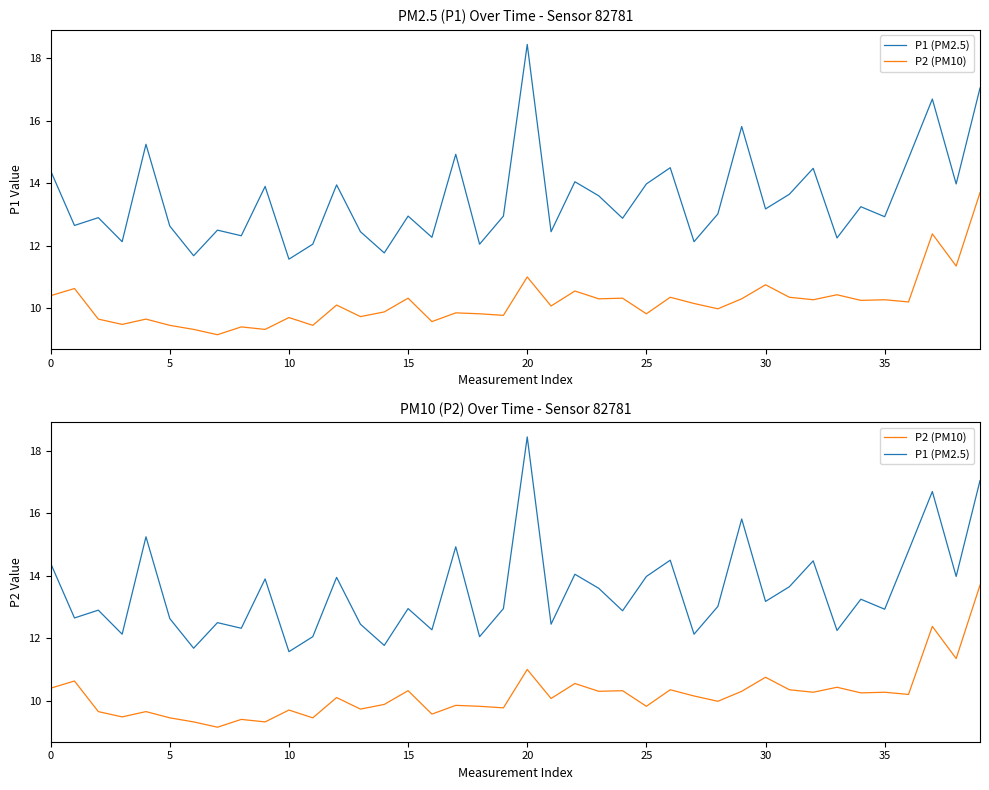

What is the average value of the P1 (PM2.5) series?

13.5